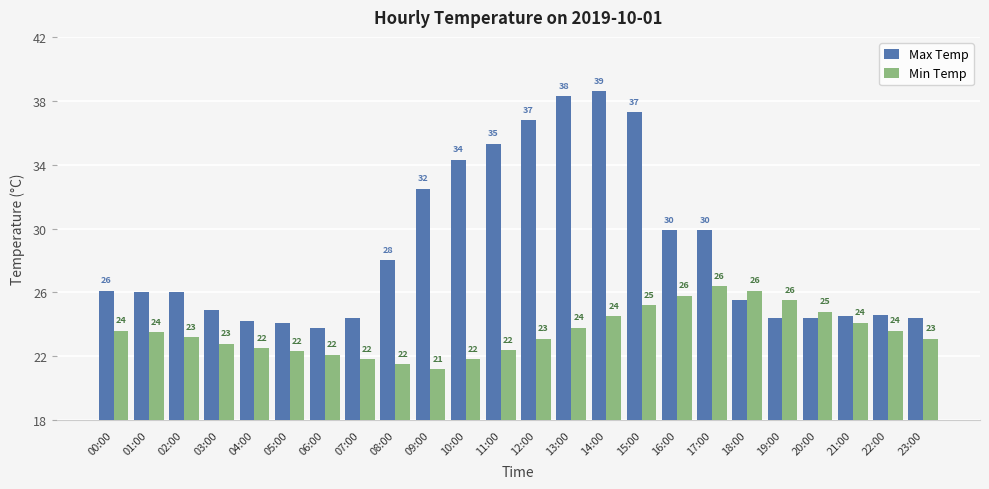

How many bars are there in each group?

2